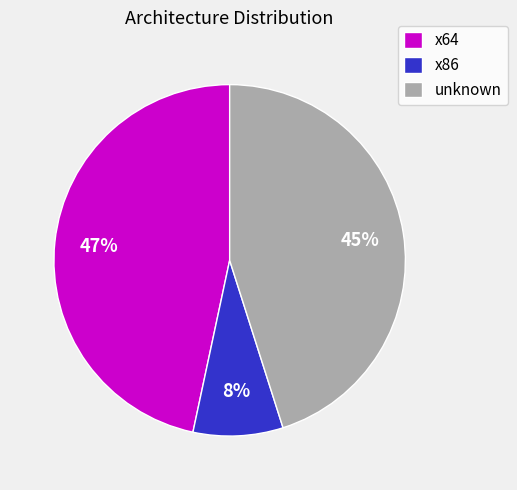

Is the sum of x86 and unknown greater than half?

Yes